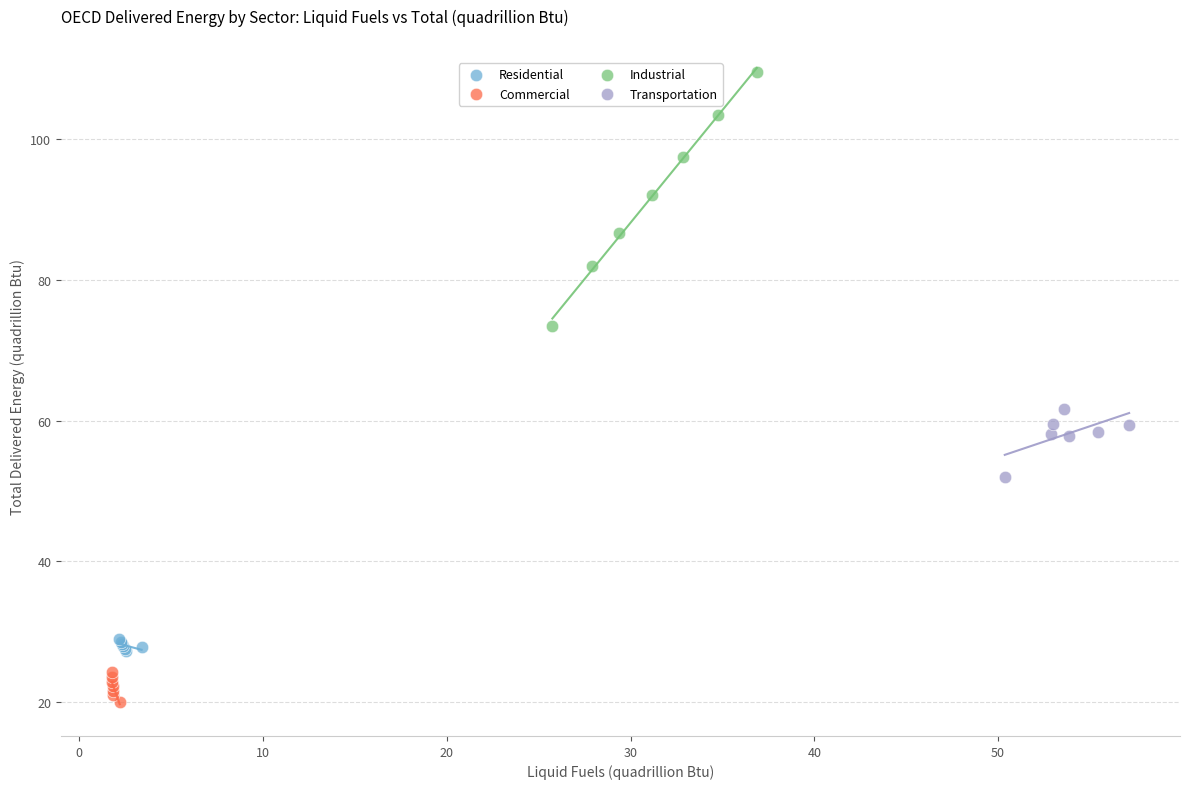

Which series reaches the minimum Y coordinate?

Commercial